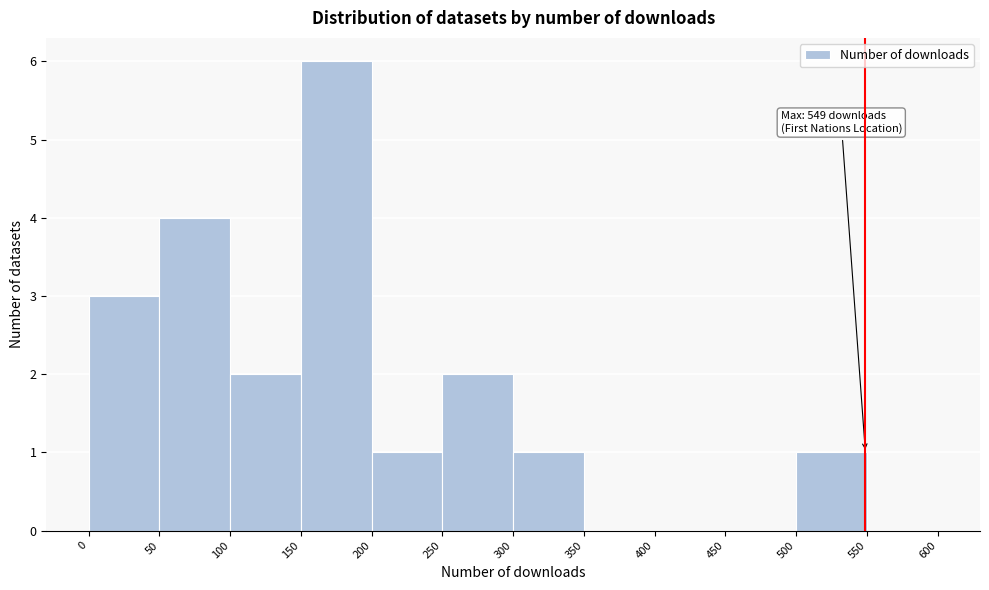

Which range on the x-axis has the tallest bar?

150 to 200